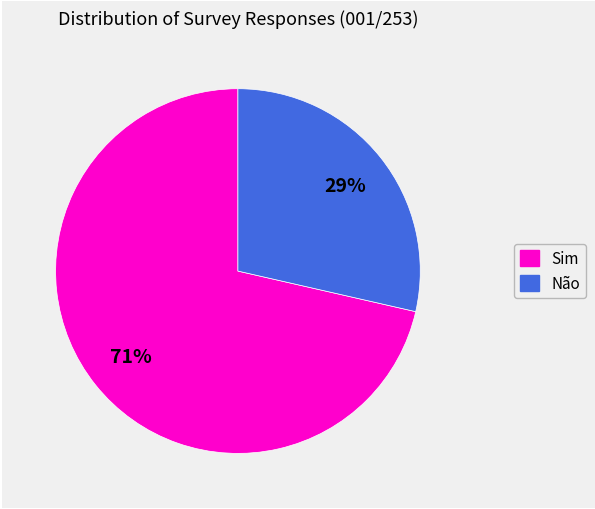

To the nearest percent, what is the average slice percentage?

50%